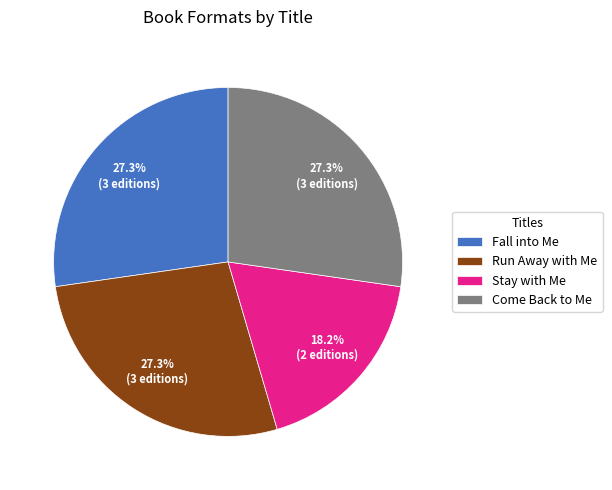

Combined, what portion of the pie is Stay with Me and Run Away with Me?

45.5%